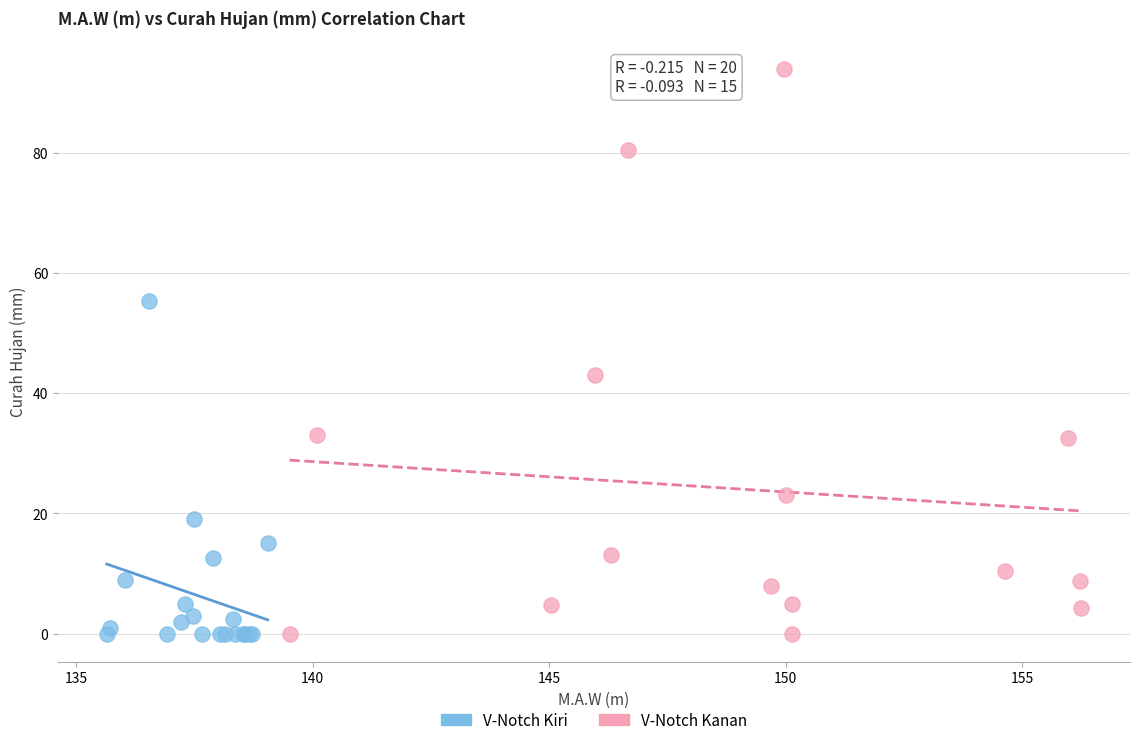

Which series reaches the maximum Y coordinate?

V-Notch Kanan